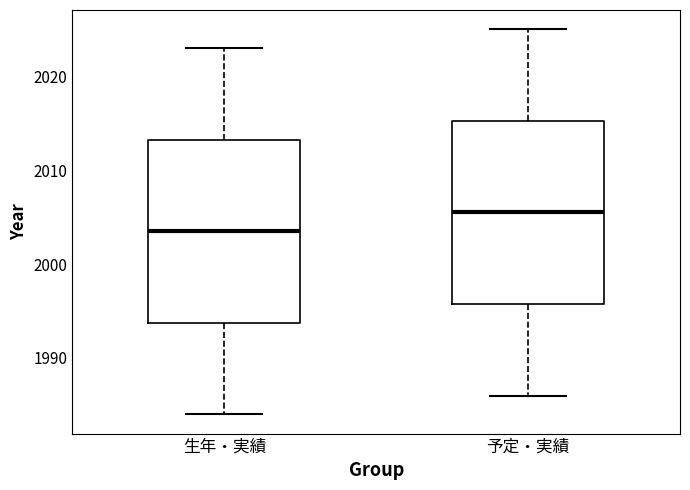

Where does the upper whisker of the box for 予定・実績 end on the y-axis? The values are not printed on the chart, so give them approximately, as read against the axis.

2025